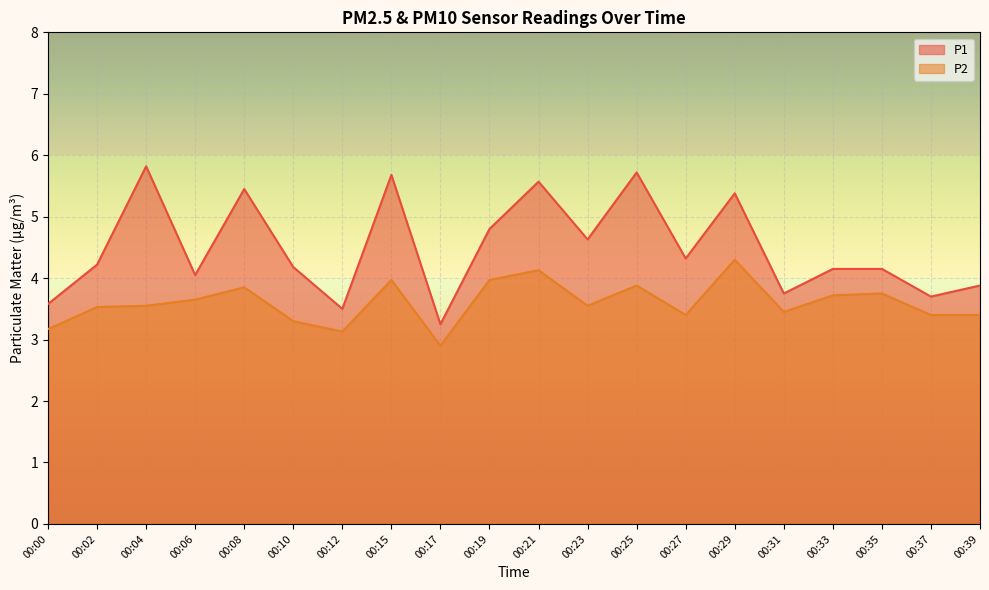

How many interior local valleys does the P2 series have?

5